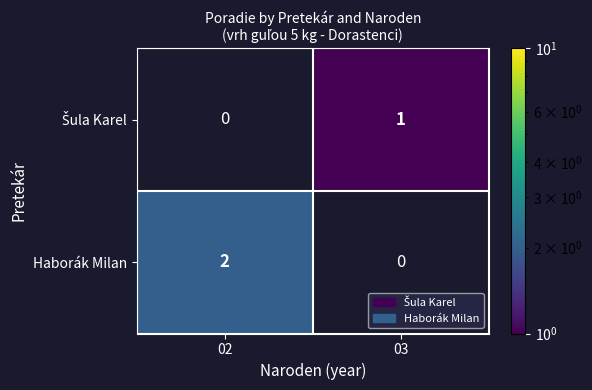

Which series has the widest spread of values?

Haborák Milan